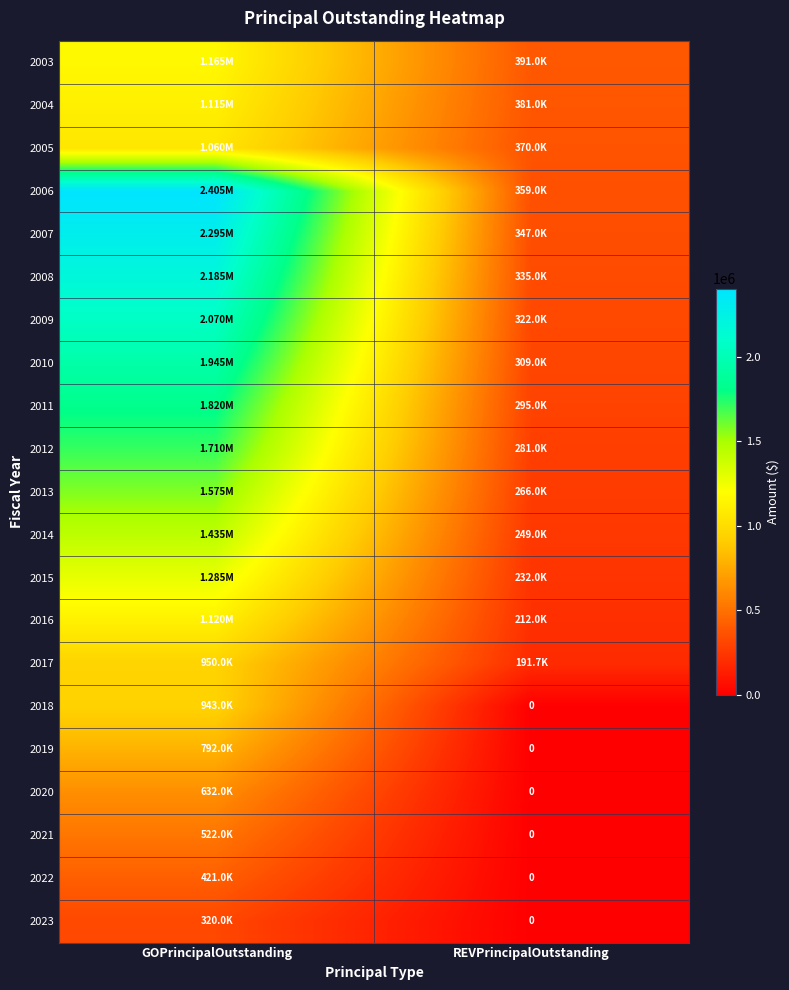

How many series are shown in this chart?

21